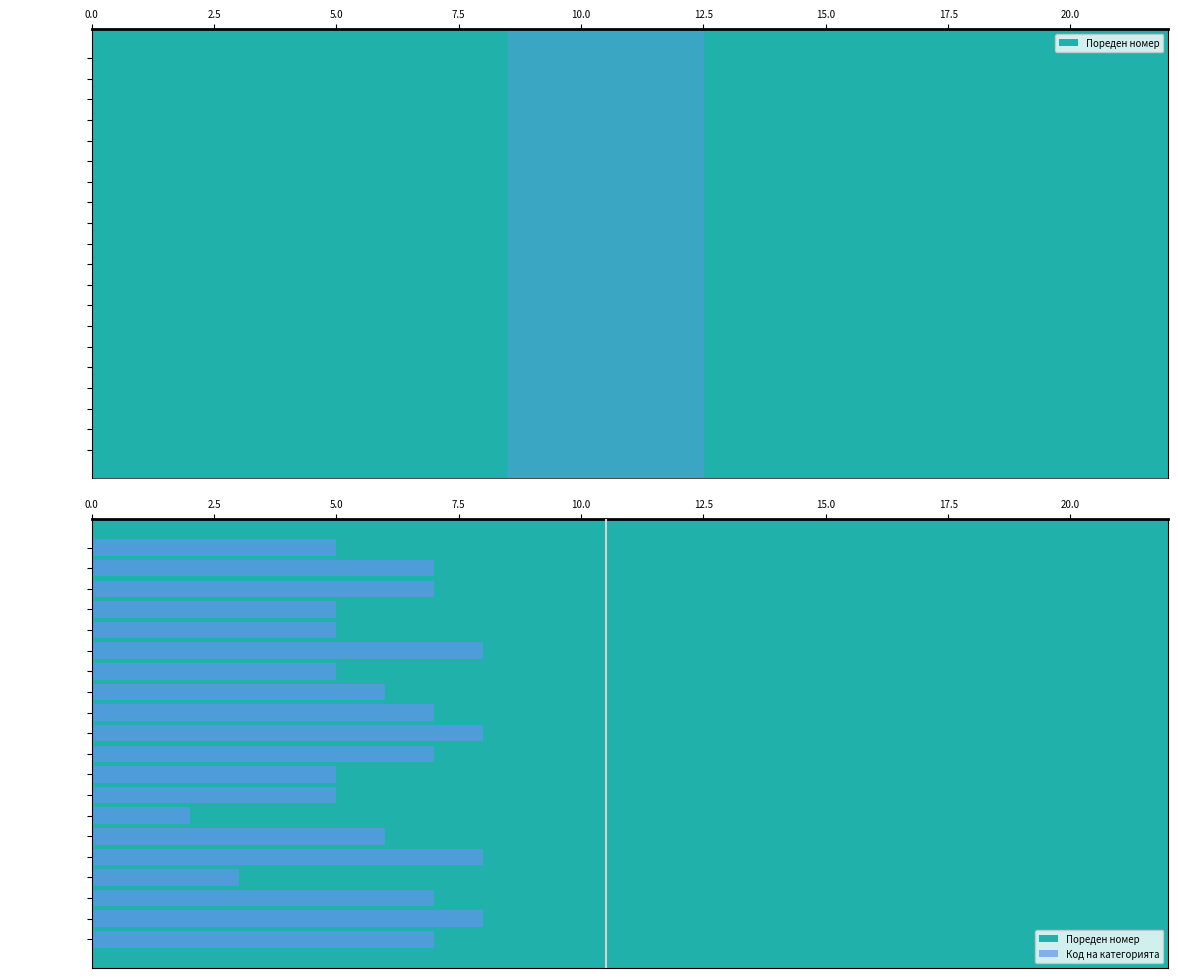

How many bars are there in each group?

2